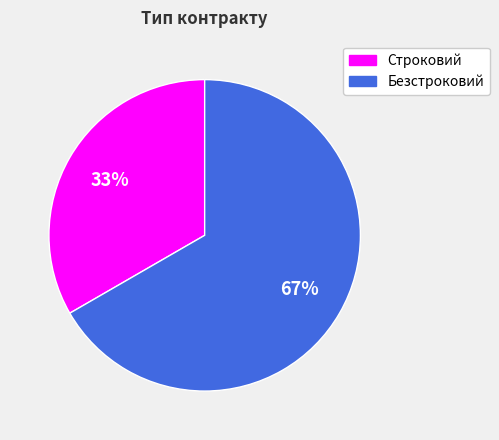

Is it true that Строковий is 20% of the pie?

False